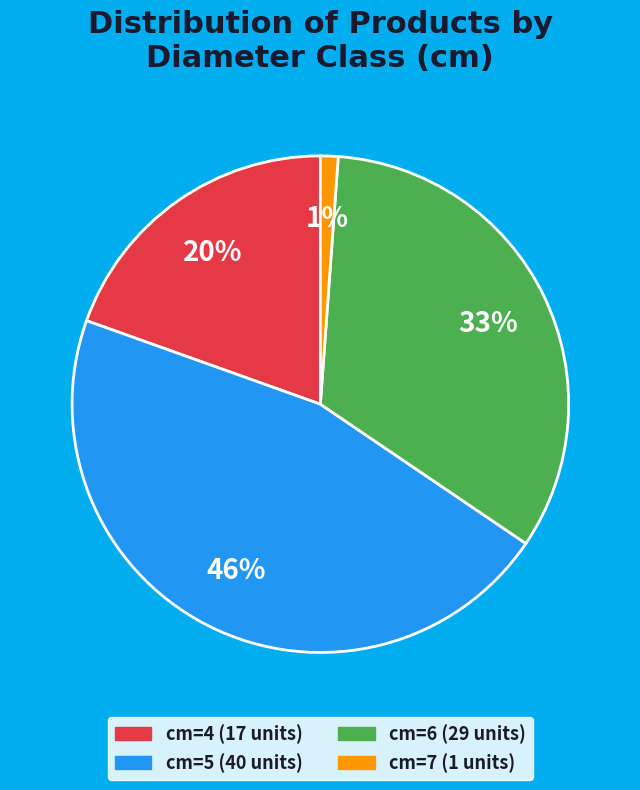

Which category has the smallest portion of the pie?

cm=7